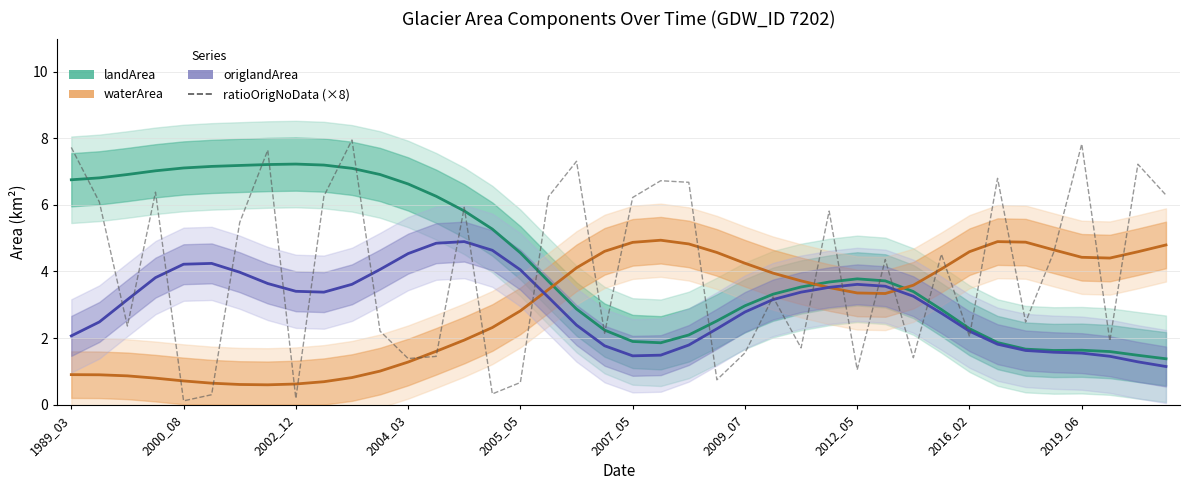

What is the value of the landArea point at the 34th from the left?

1.9